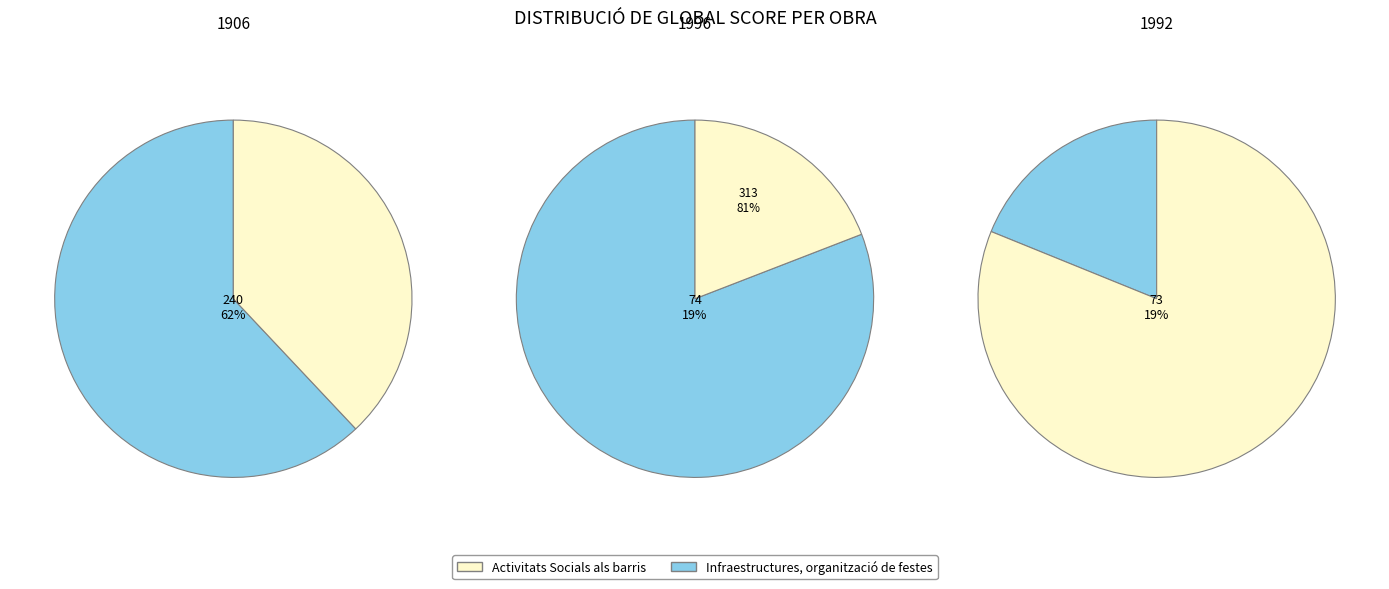

Is it true that Medea And Her Children (1996) is 32% of the pie?

False